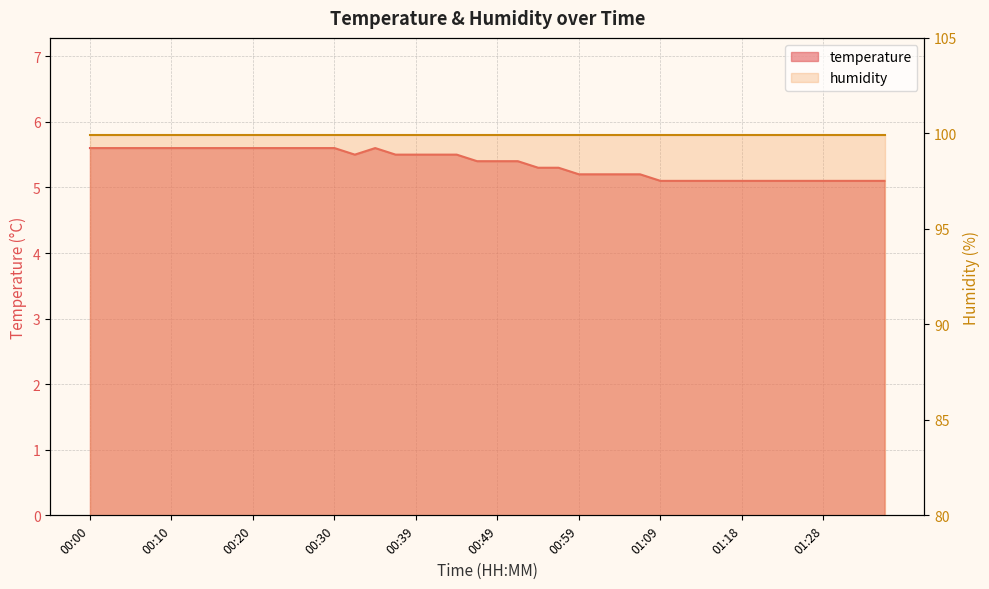

The value at 00:05 is 2.6. True or false?

False